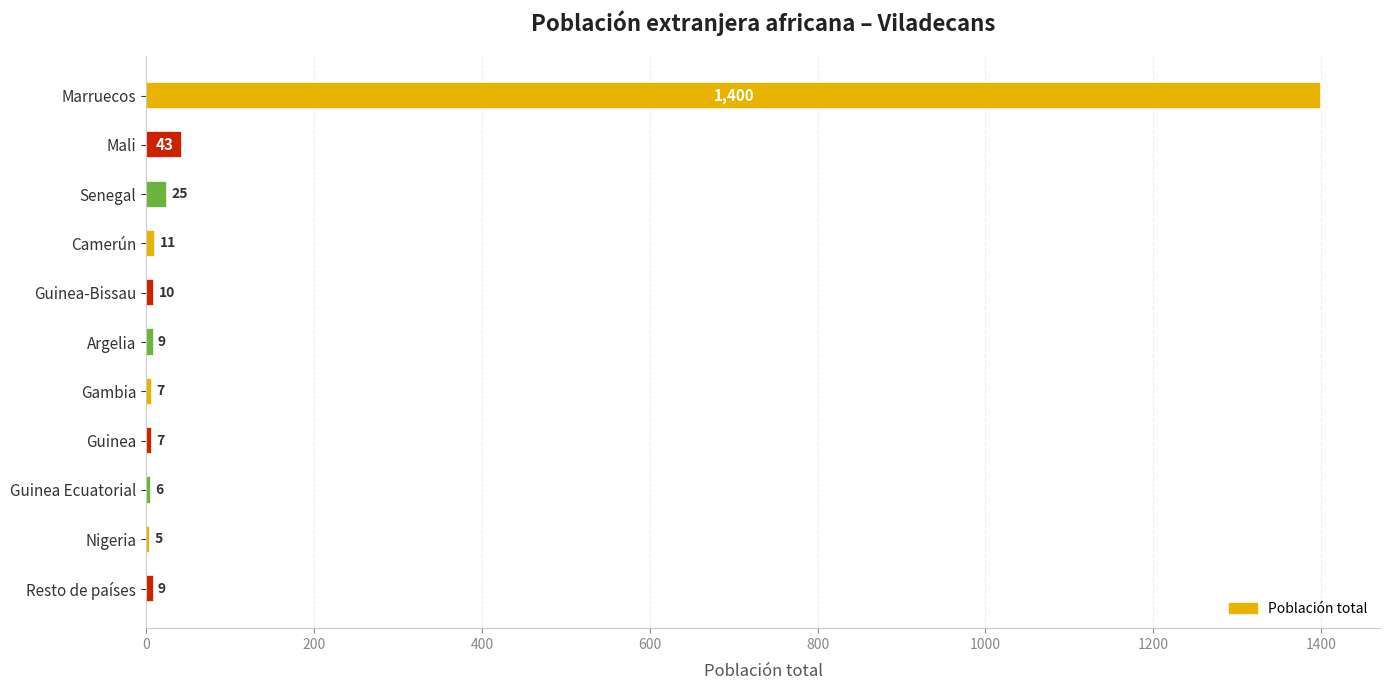

What is the sum of the values at Marruecos and Nigeria?

1405